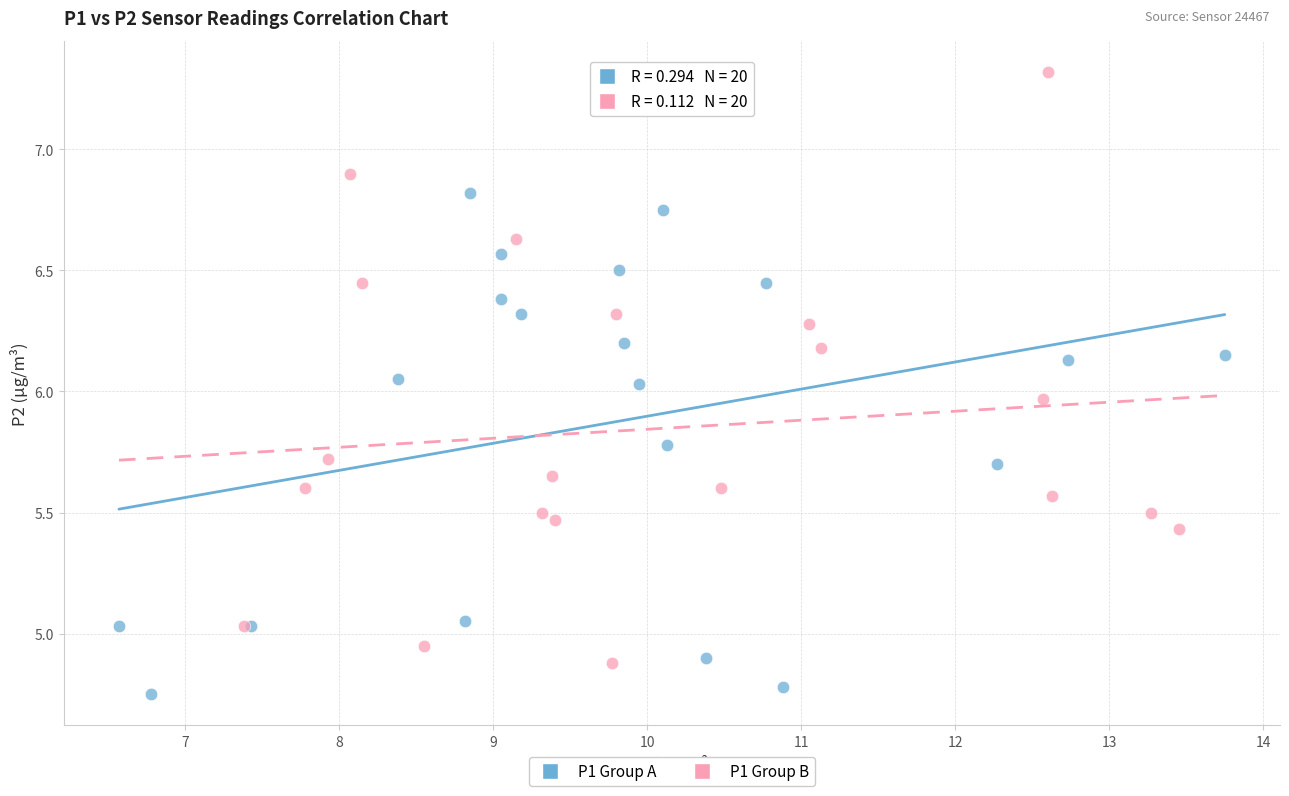

Which series has the widest spread of Y values?

P1 Group B